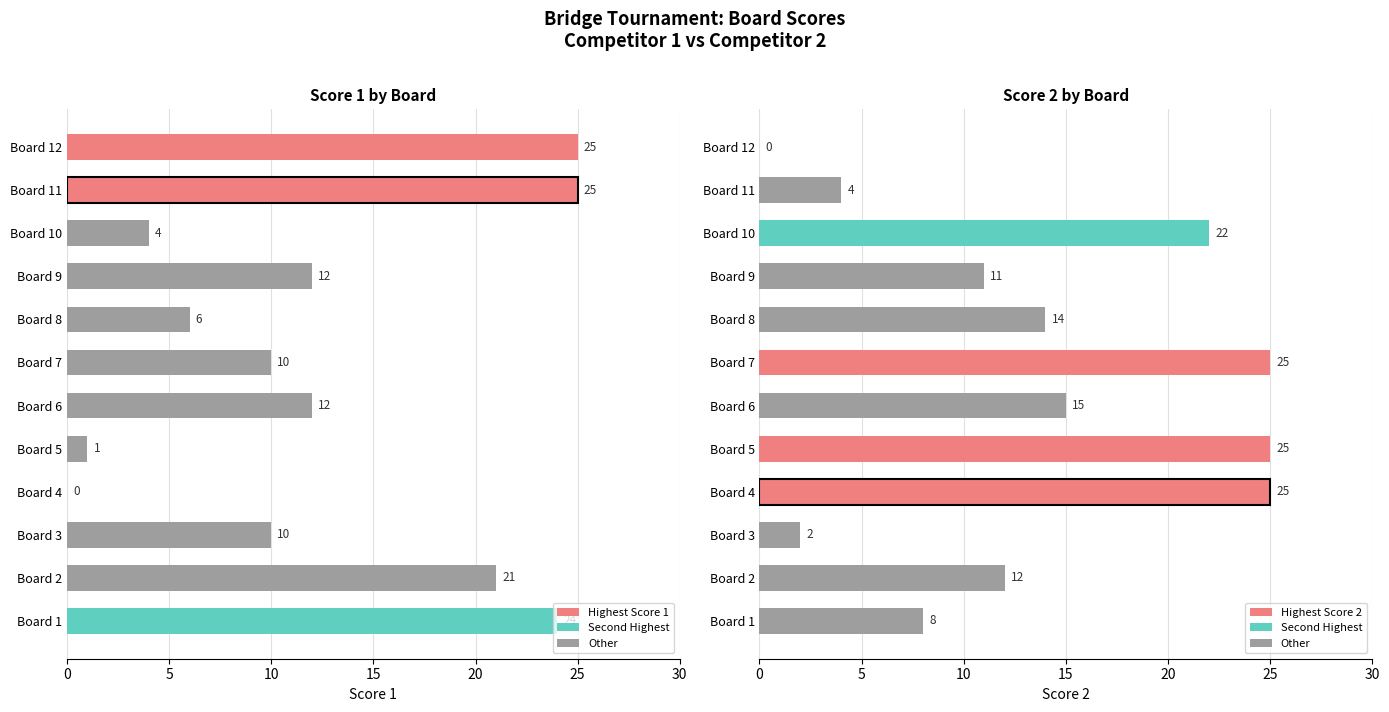

Rank the series by their maximum value, from highest to lowest.

Score 1, Score 2